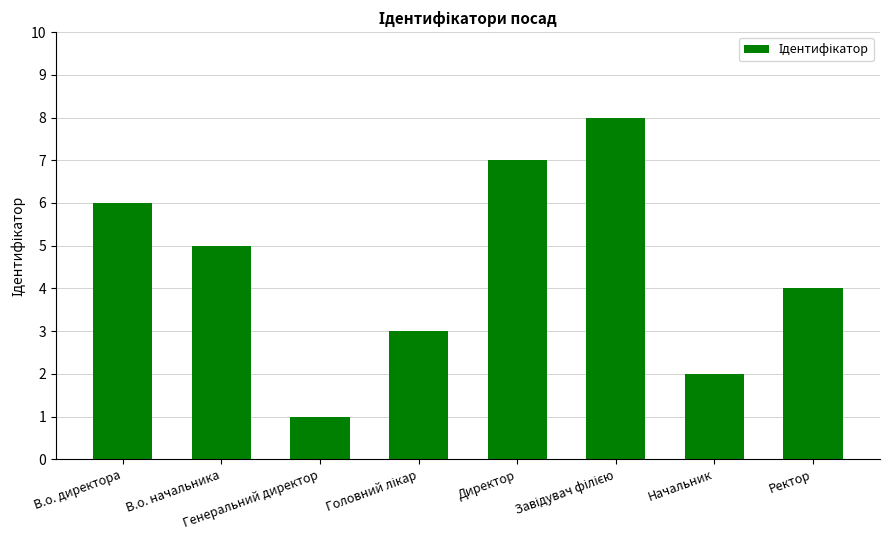

What is the sum of all values?

36